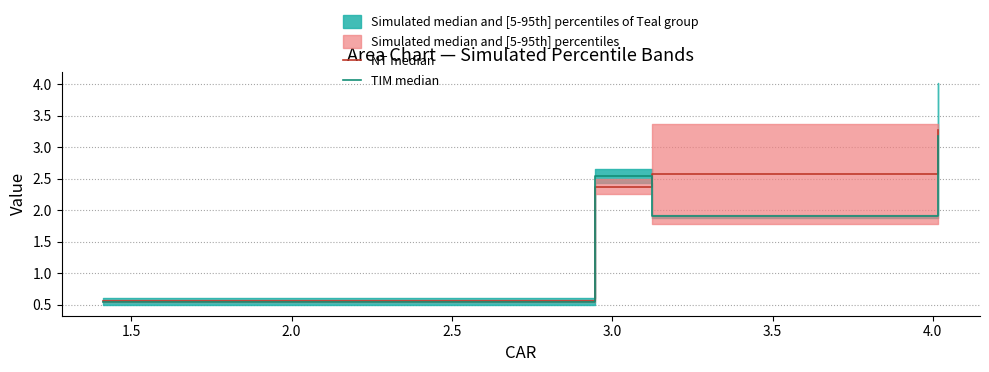

What is the maximum value for NT median?

3.3